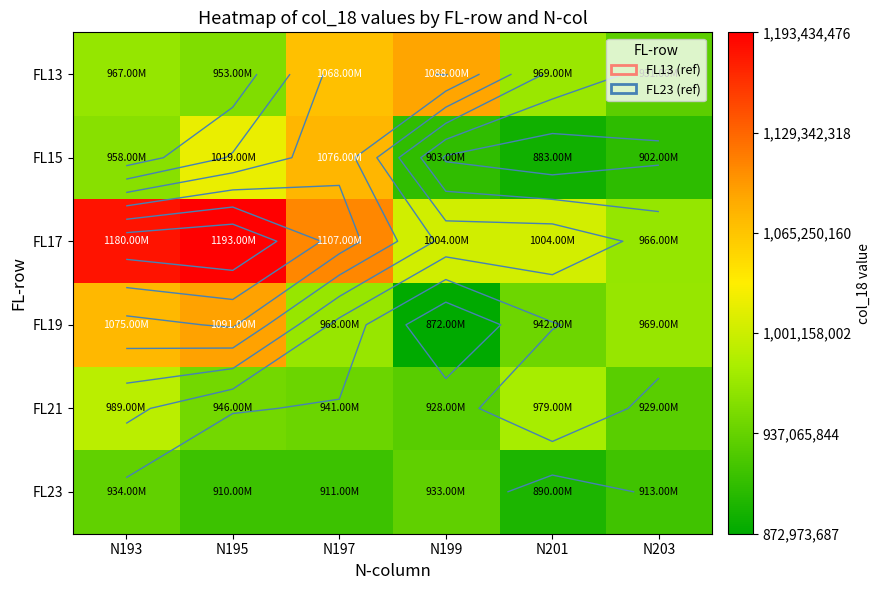

Where does the FL15 series first go above 958409052?

N195